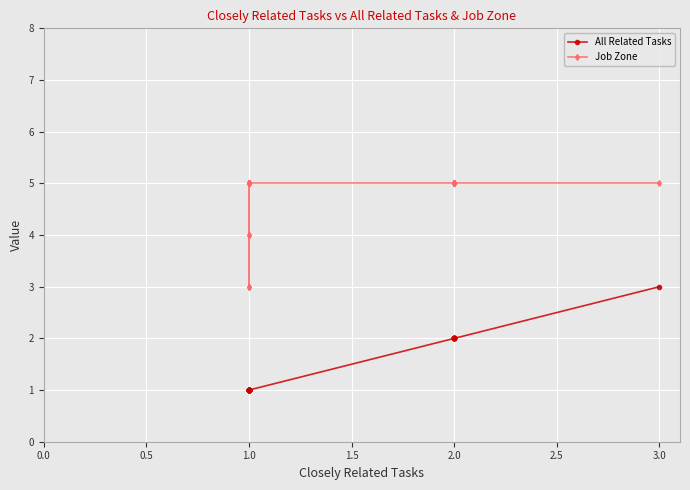

Reading left to right, transcribe all the data shown in this chart.

All Related Tasks: 3	2	2	2	2	2	2	2	2	2	1	1	1	1	1	1	1	1	1	1	1	1	1	1	1	1	1	1
Job Zone: 5	5	5	5	5	5	5	5	5	5	5	5	5	5	5	5	3	5	5	5	4	3	5	5	5	5	4	5